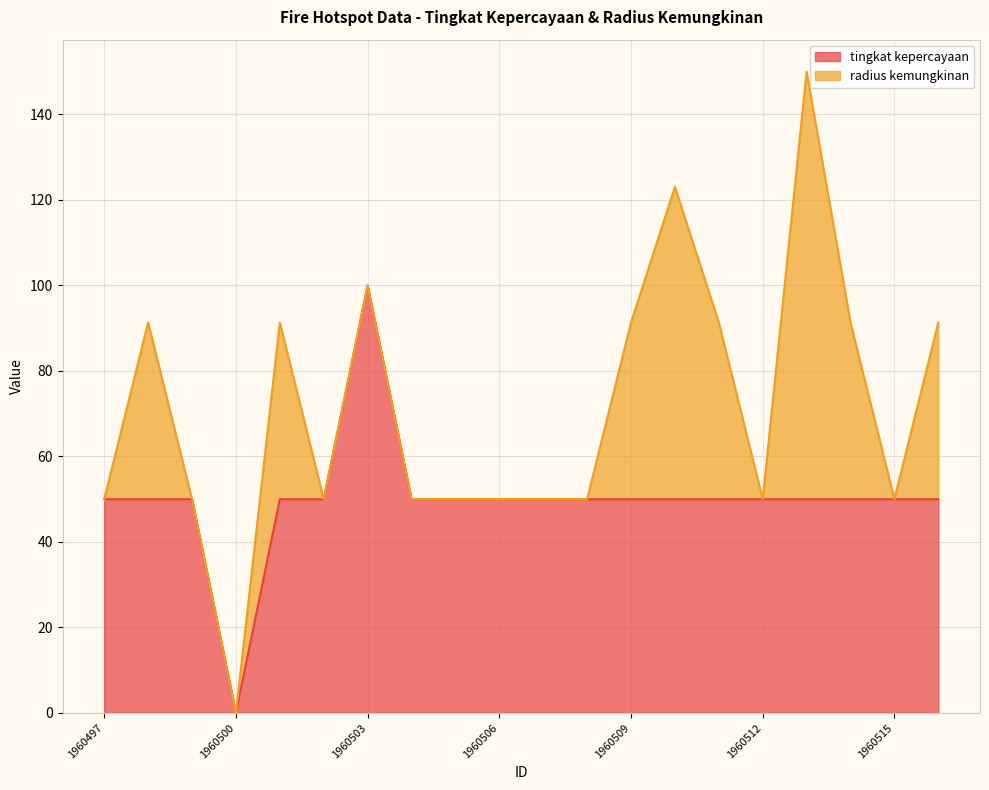

The chart shows a value of 50.0 at 1960502. True or false?

True